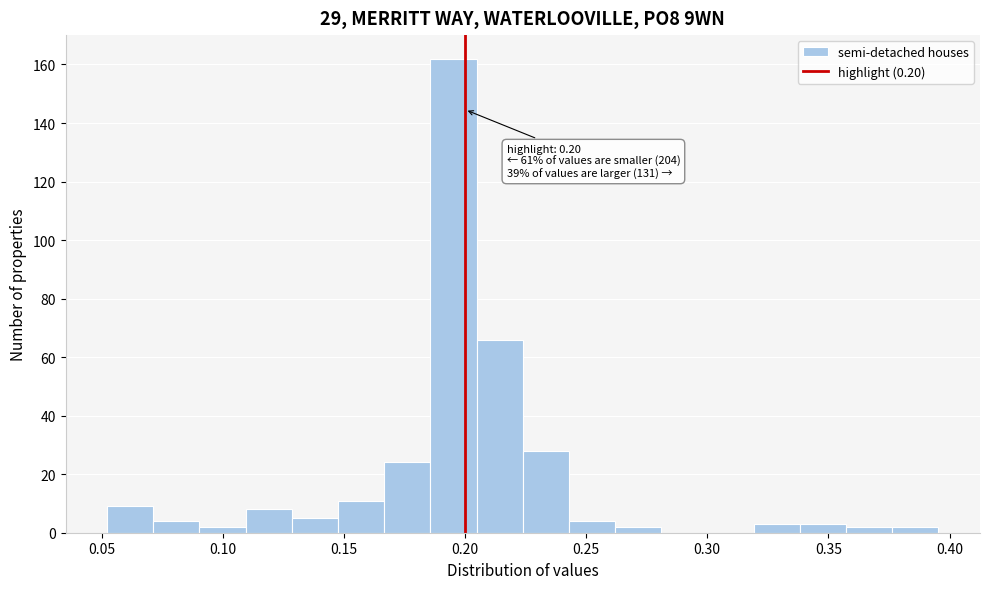

Around what value on the x-axis is the tallest bar? Give the approximate position of its centre, as read against the axis.

0.195